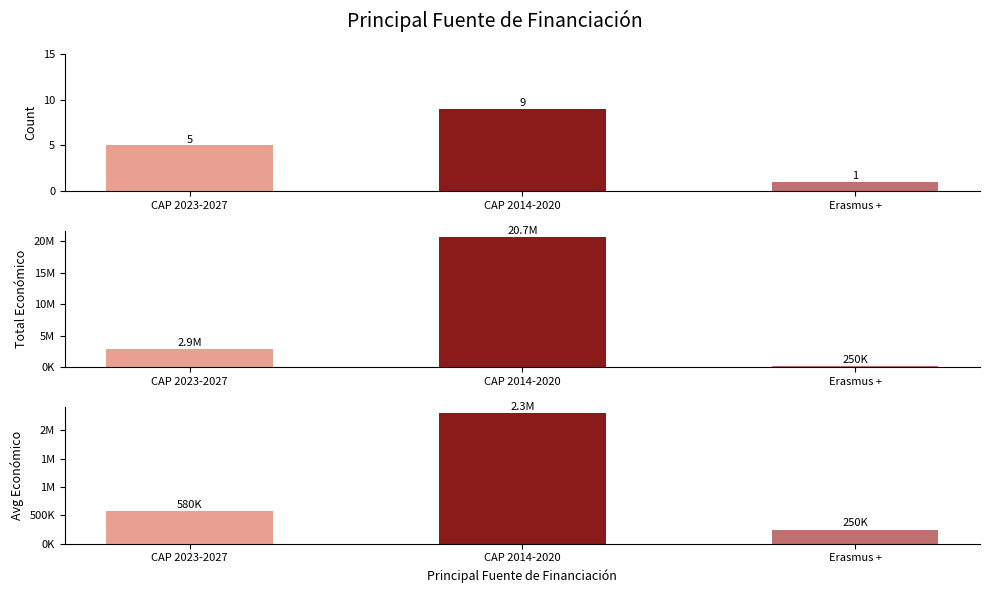

At which category does the chart reach its peak across all series?

CAP 2014-2020